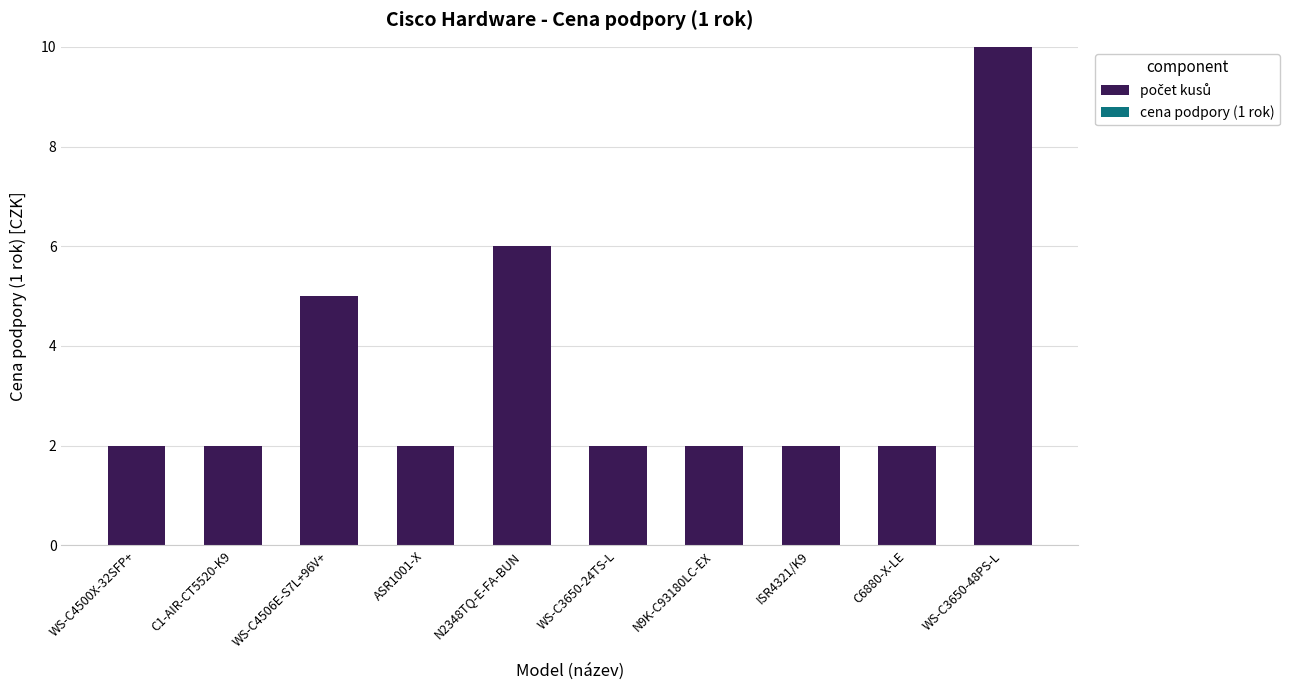

True or false: the data shows 1 at WS-C3650-24TS-L.

False